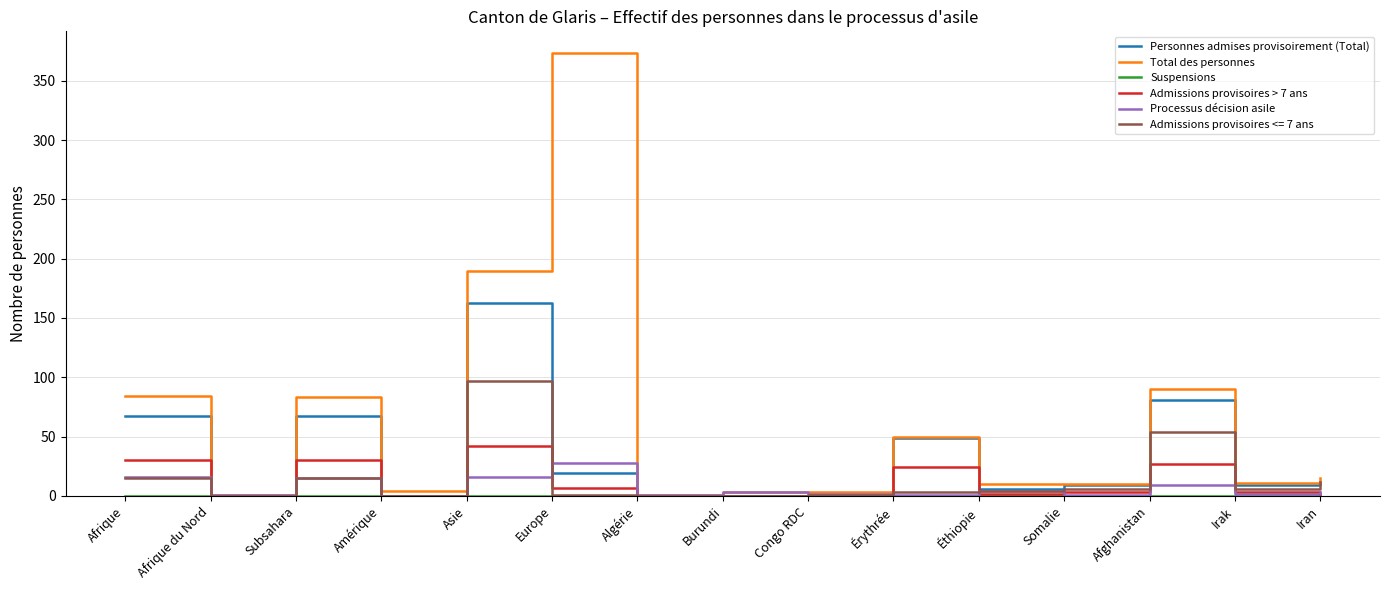

In Processus décision asile, how many points are higher than both neighbors (excluding endpoints)?

5